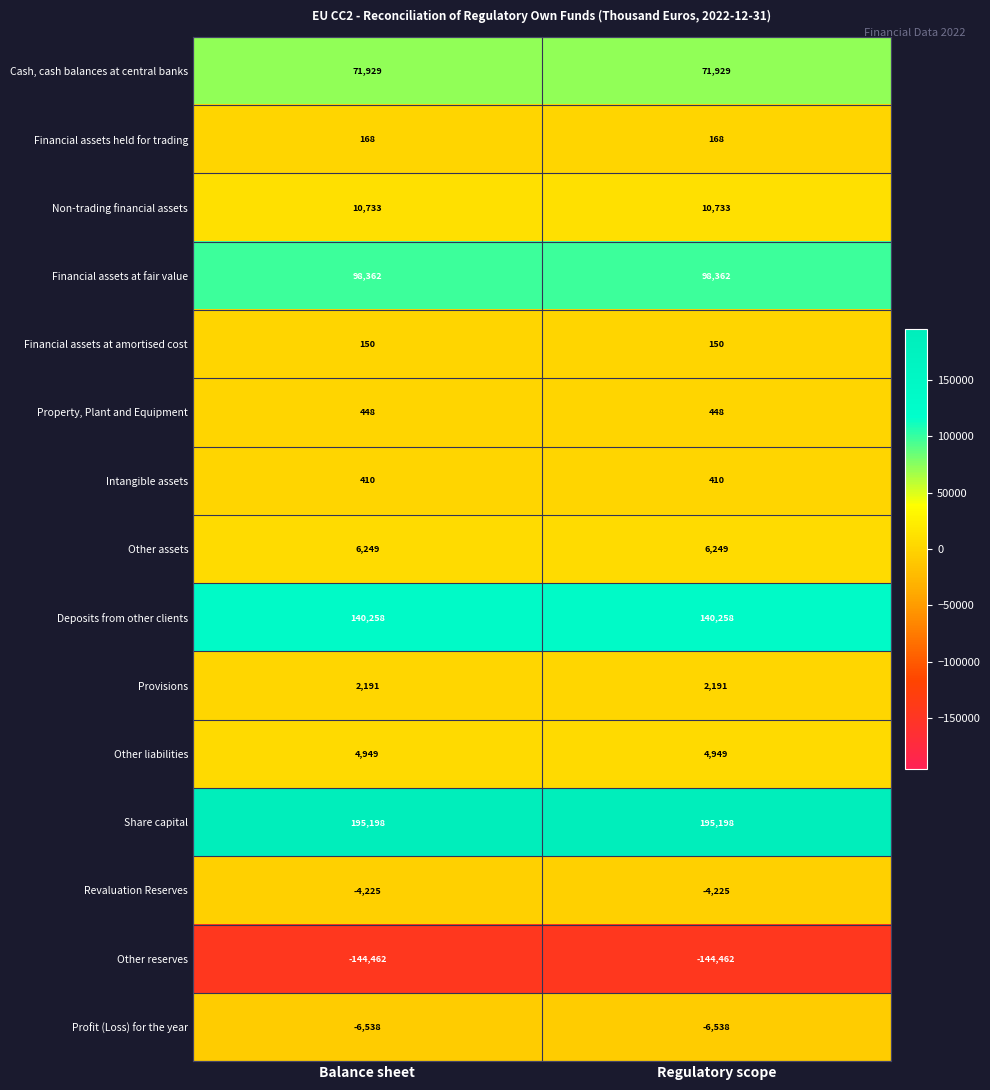

True or false: Non-trading financial assets has a value of 10733 at Regulatory scope.

True